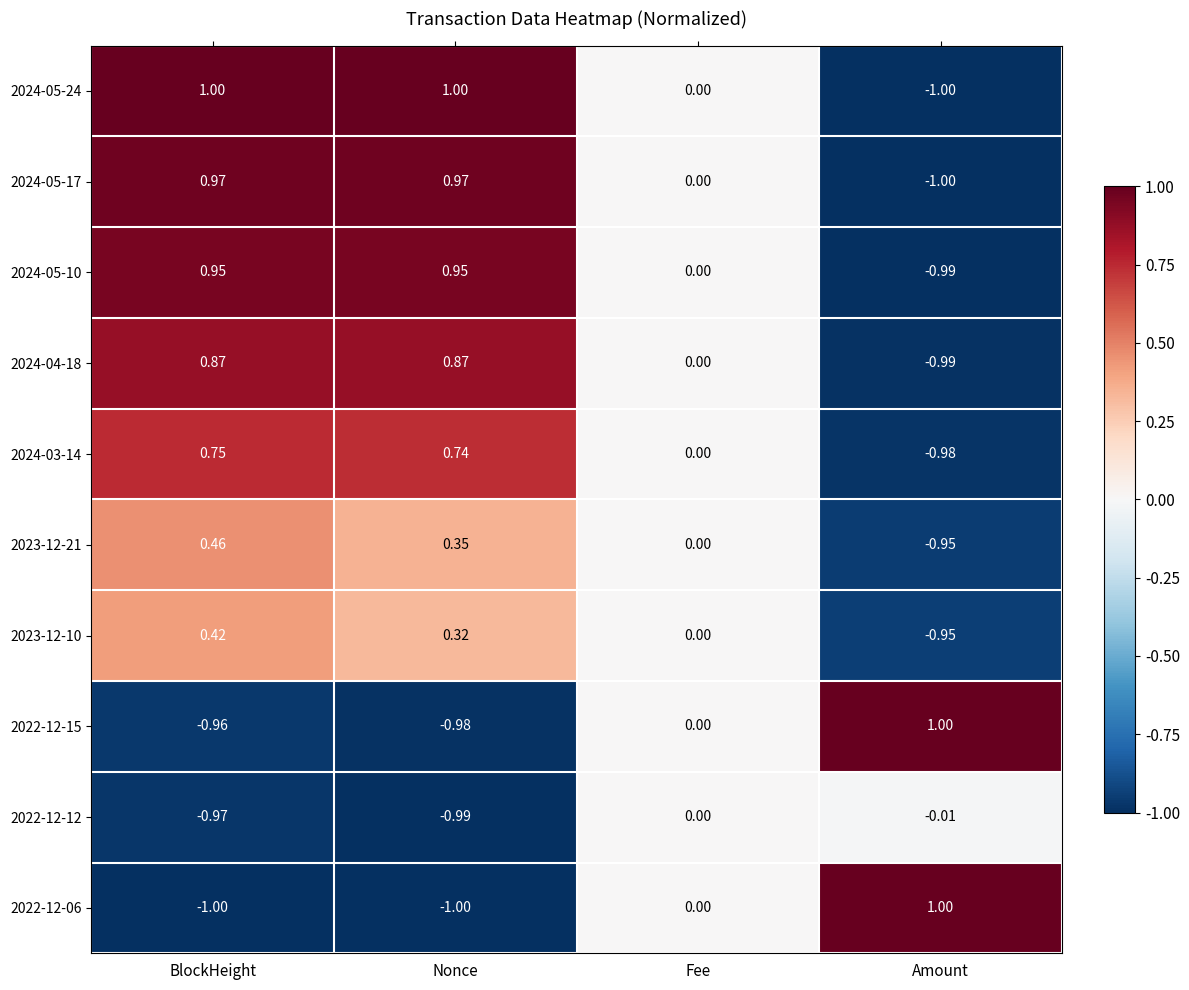

Where is 2024-05-10 nearest to the value 0?

Fee